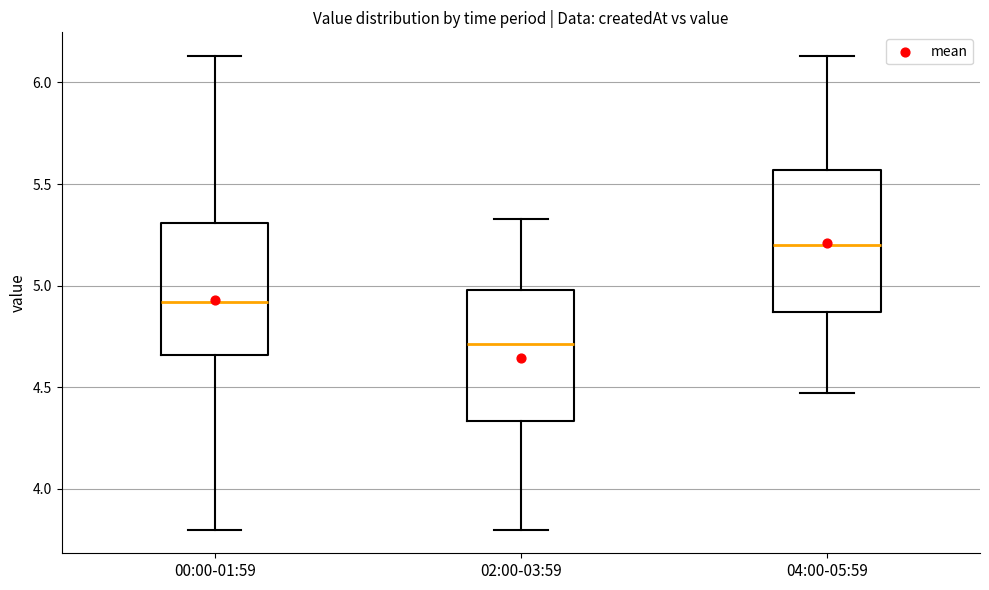

Which box's median line is the lowest?

02:00-03:59